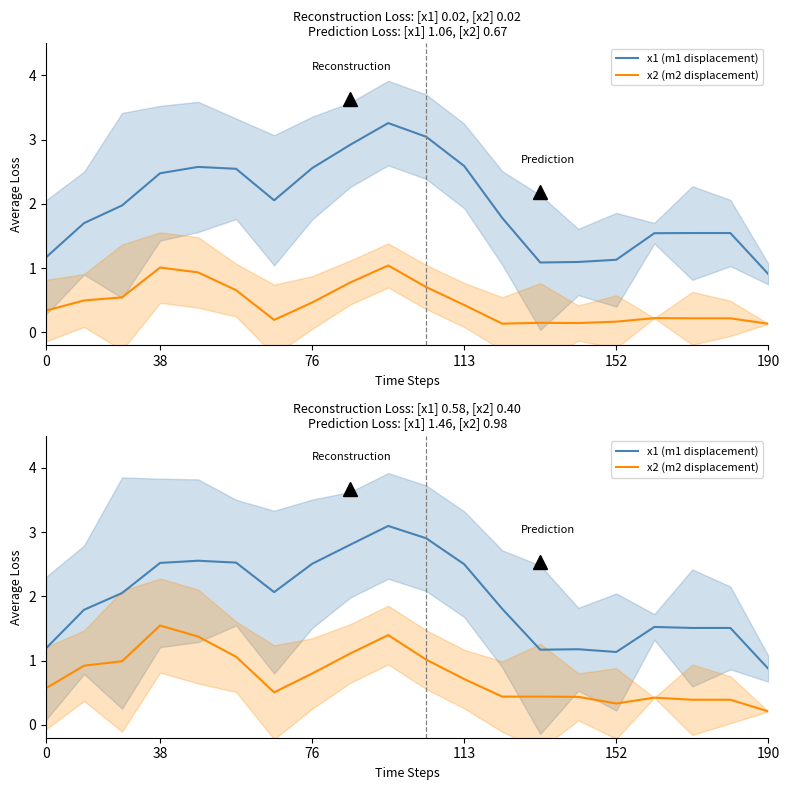

What position from the left is 9?

10